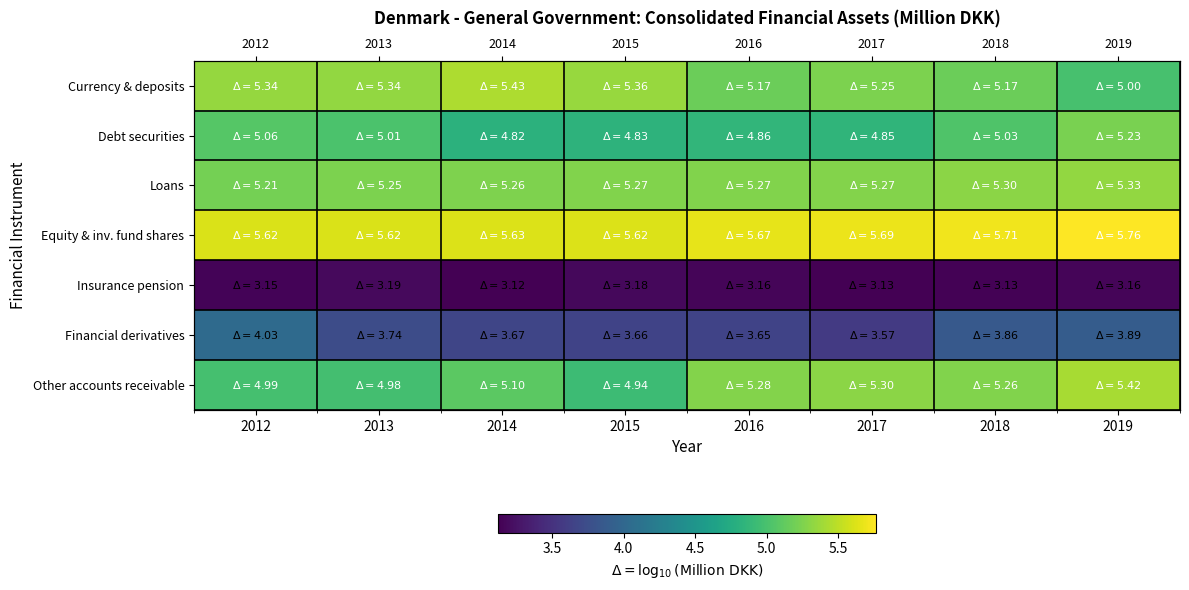

At how many categories does at least one series exceed 5?

8